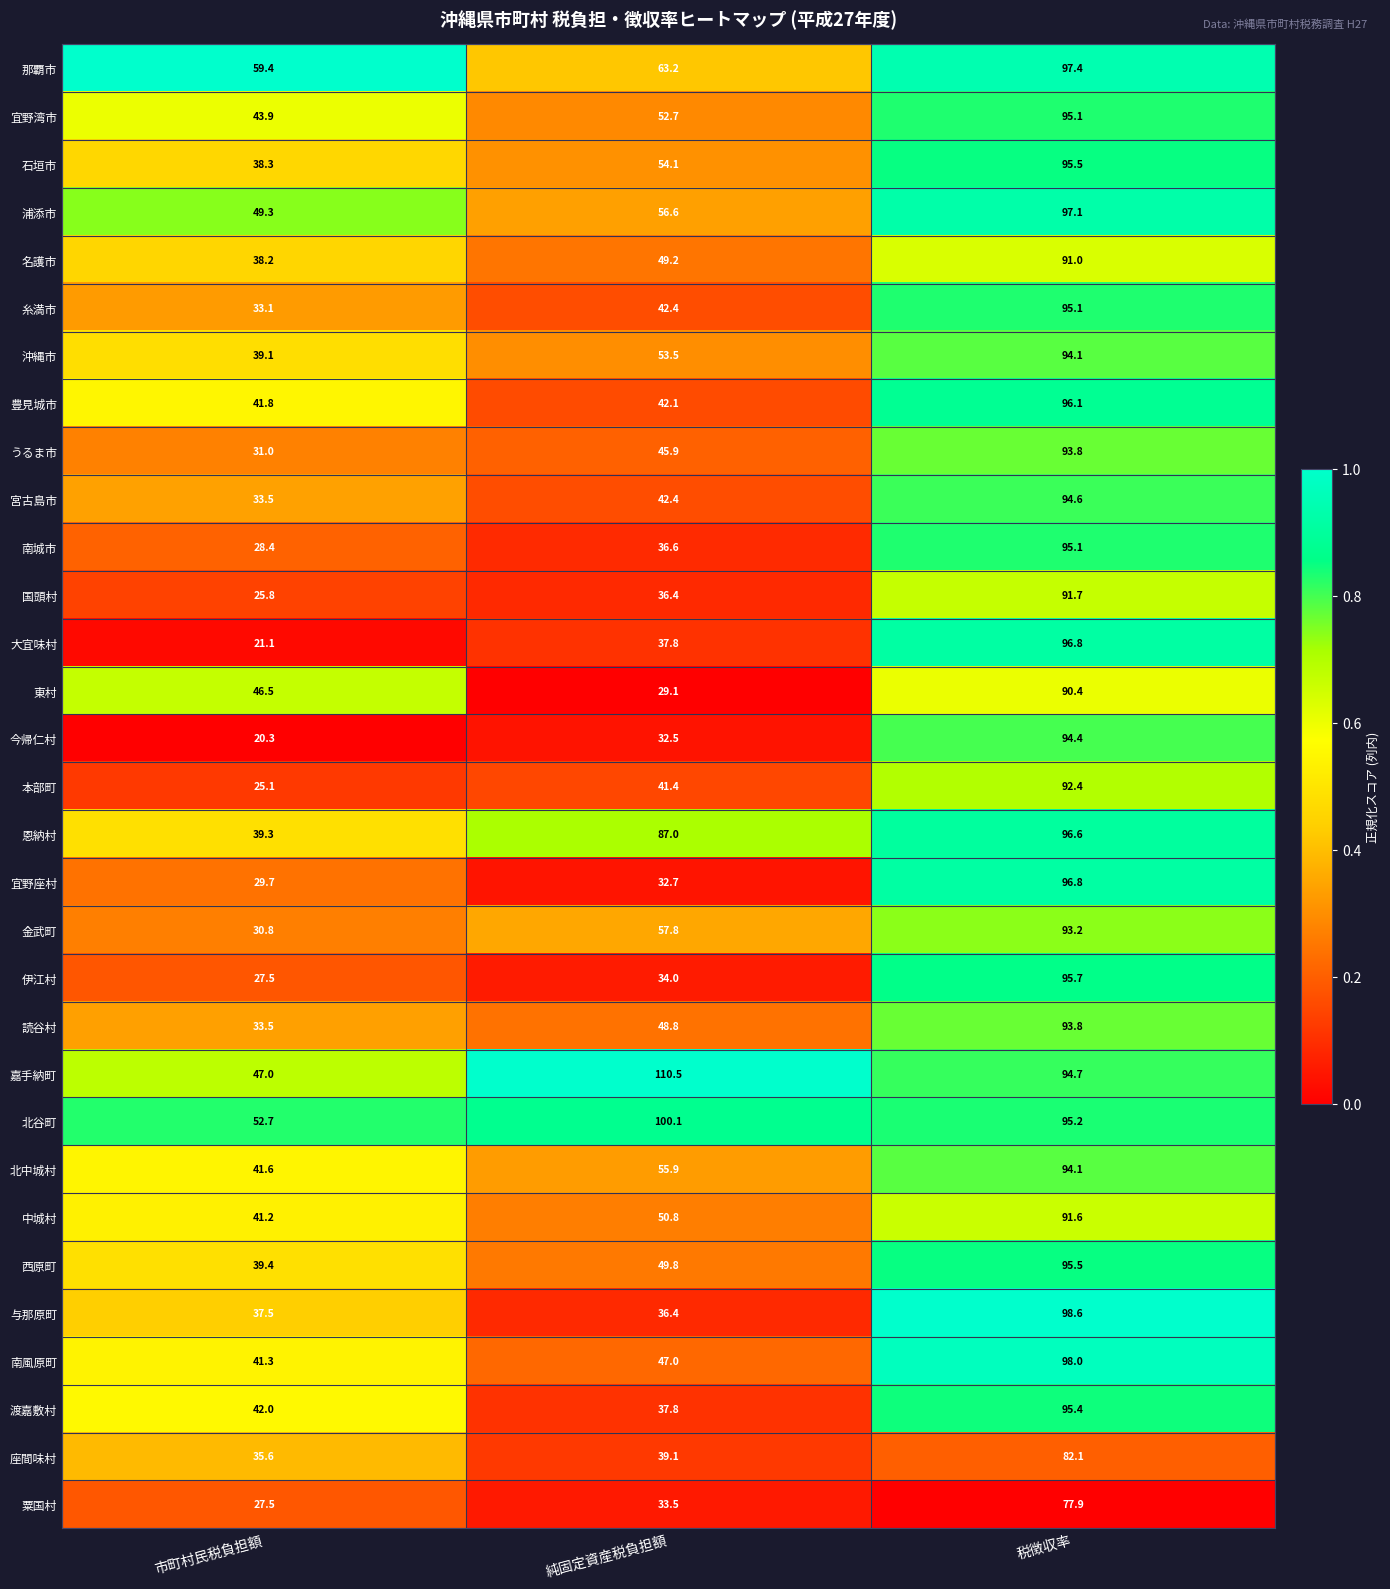

Which category has the highest value in the 大宜味村 series?

税徴収率